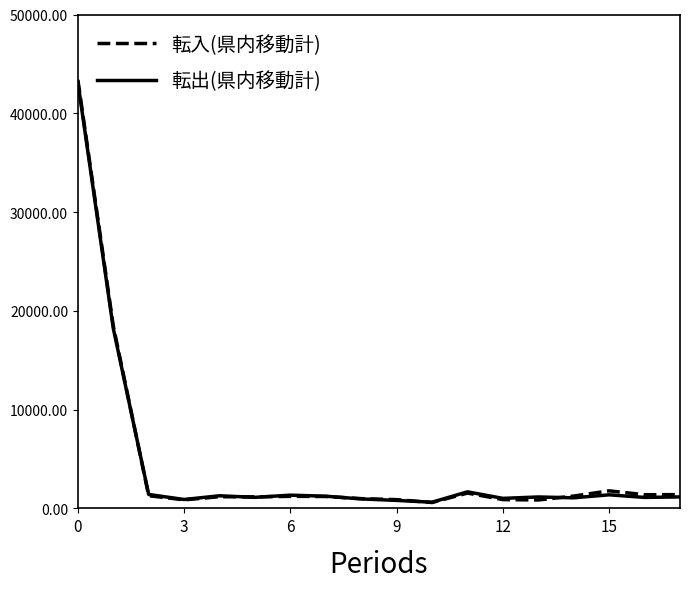

Which label corresponds to the smallest value in the chart?

10